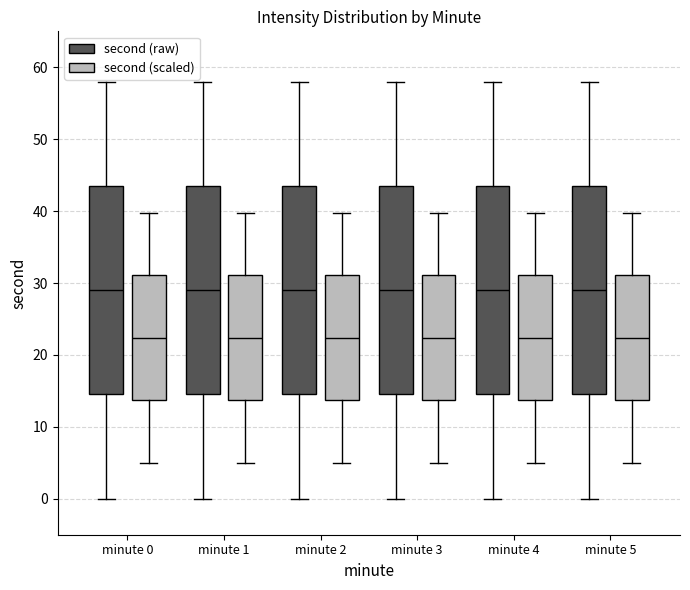

Reading left to right, read every box against the y-axis: the position of its median line, the range the box covers, and the ends of its whiskers. The values are not printed on the chart, so give them approximately, as read against the axis.

minute 0 (second (raw)): median 29, box 15 to 44, whiskers 0 to 58
minute 0 (second (scaled)): median 22, box 14 to 31, whiskers 5 to 40
minute 1 (second (raw)): median 29, box 15 to 44, whiskers 0 to 58
minute 1 (second (scaled)): median 22, box 14 to 31, whiskers 5 to 40
minute 2 (second (raw)): median 29, box 15 to 44, whiskers 0 to 58
minute 2 (second (scaled)): median 22, box 14 to 31, whiskers 5 to 40
minute 3 (second (raw)): median 29, box 15 to 44, whiskers 0 to 58
minute 3 (second (scaled)): median 22, box 14 to 31, whiskers 5 to 40
minute 4 (second (raw)): median 29, box 15 to 44, whiskers 0 to 58
minute 4 (second (scaled)): median 22, box 14 to 31, whiskers 5 to 40
minute 5 (second (raw)): median 29, box 15 to 44, whiskers 0 to 58
minute 5 (second (scaled)): median 22, box 14 to 31, whiskers 5 to 40